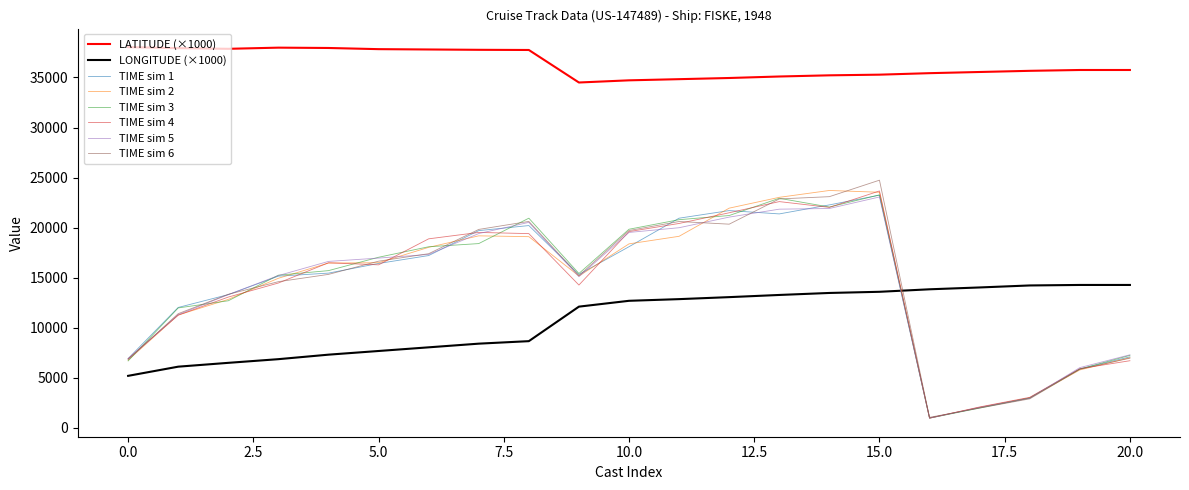

True or false: LATITUDE (×1000) and TIME sim 2 intersect in this chart.

False